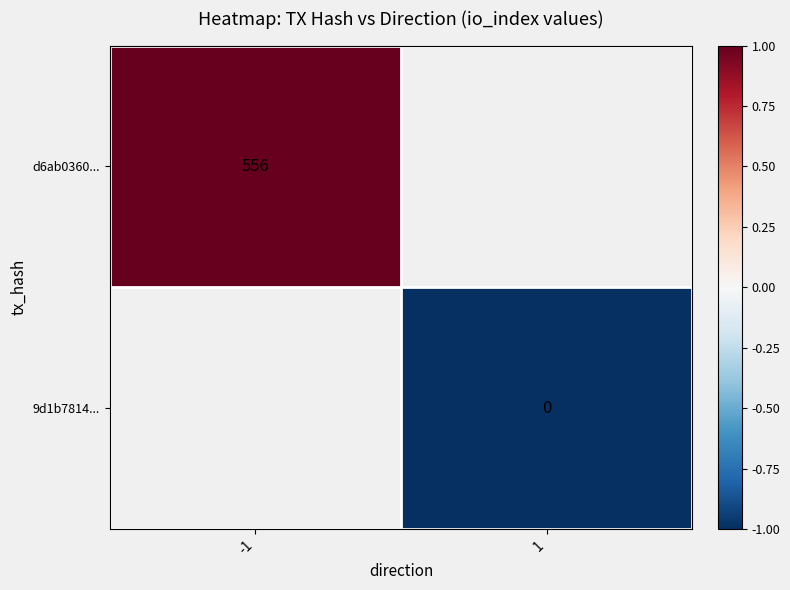

True or false: d6ab0360... has a value of 556 at -1.

True